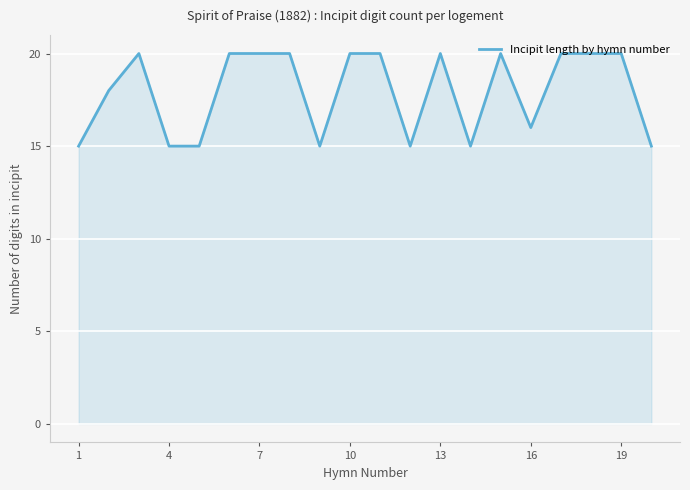

How many lines are shown in the chart?

1